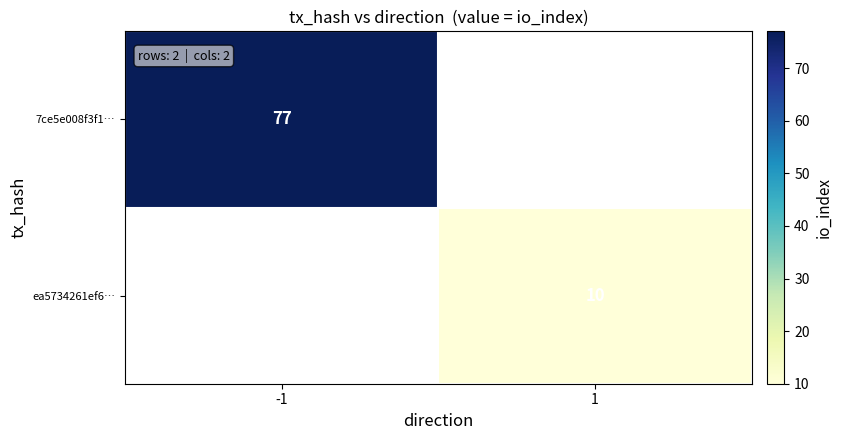

True or false: 7ce5e008f3f1… has a value of 23 at -1.

False